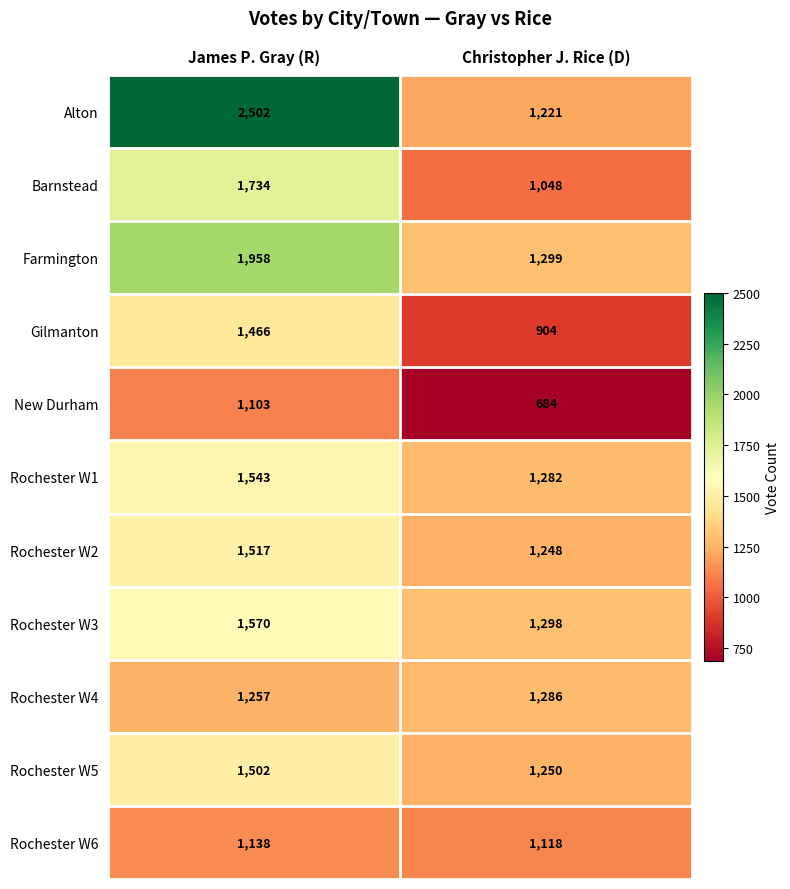

What is the spread (max minus min) of values at Christopher J. Rice (D)?

615